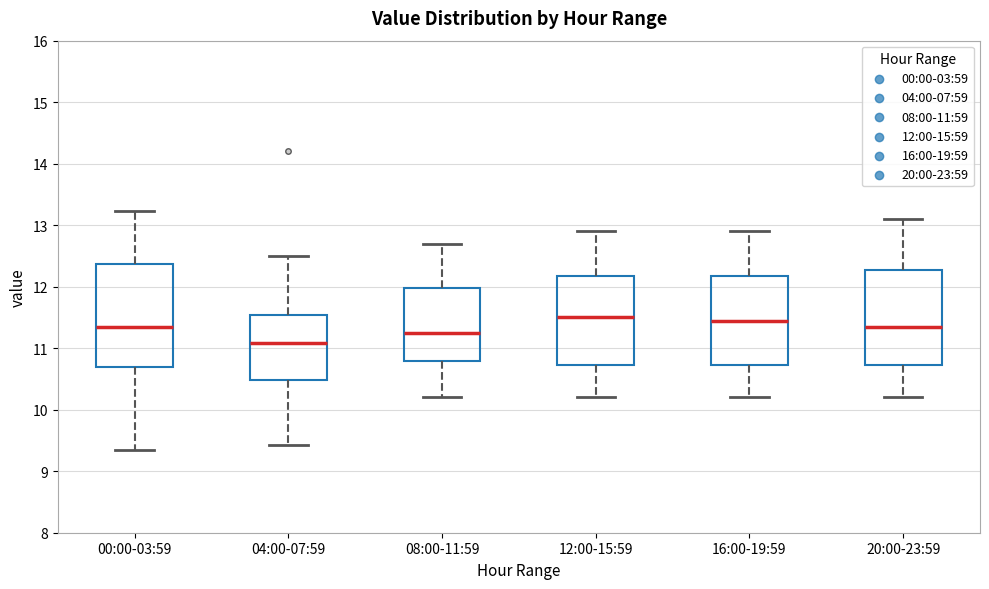

Which box is the tallest, from its lower edge to its upper edge?

00:00-03:59